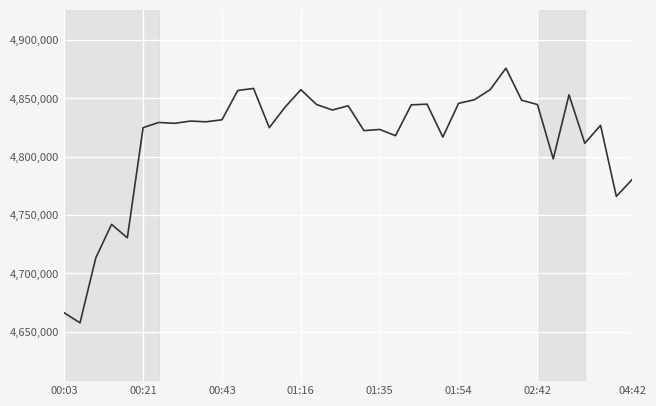

What is the minimum value shown in the chart?

4657582